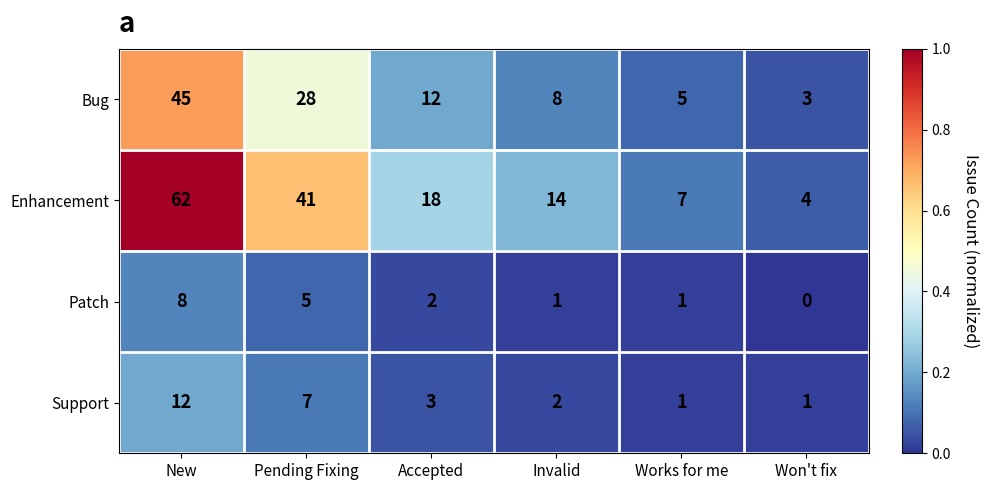

Which series changed the most between New and Works for me?

Enhancement